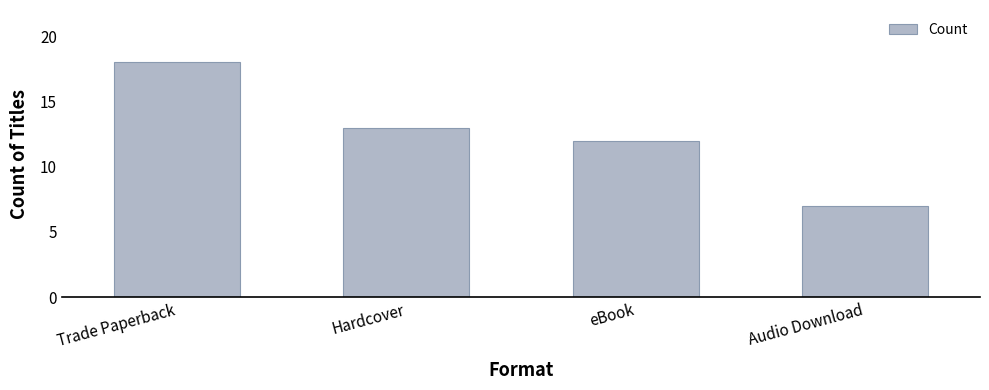

True or false: the data shows 12 at eBook.

True